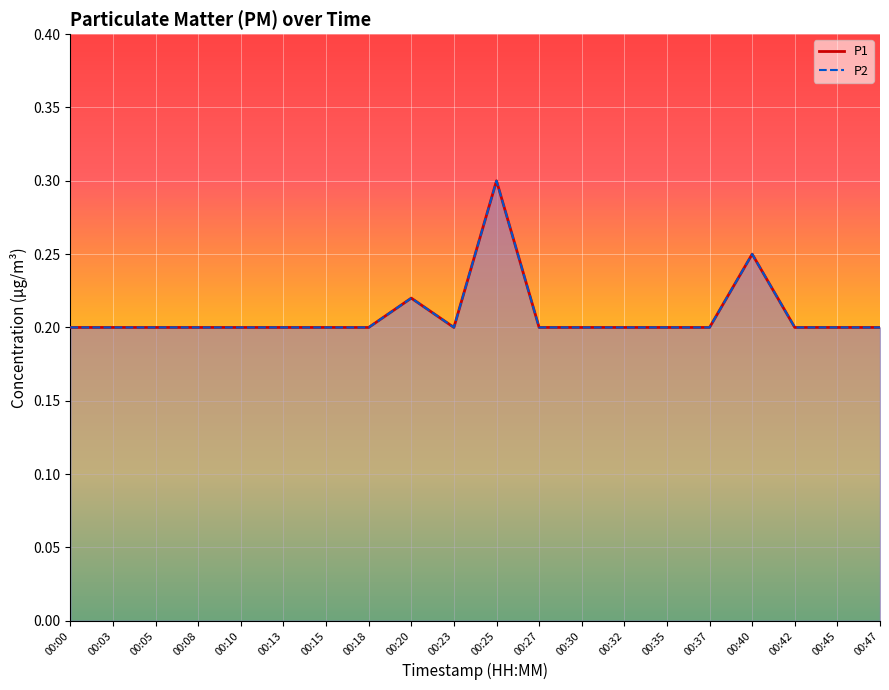

Which has a higher value, 00:47 or 00:25?

00:25